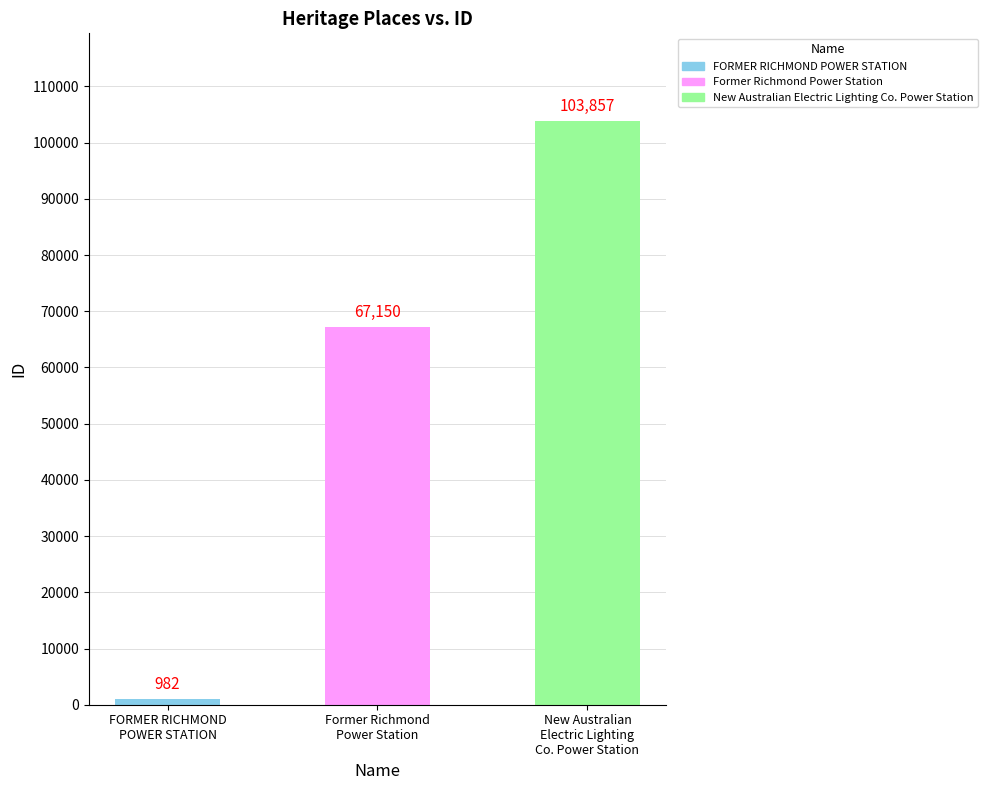

How many values are below 67150?

1